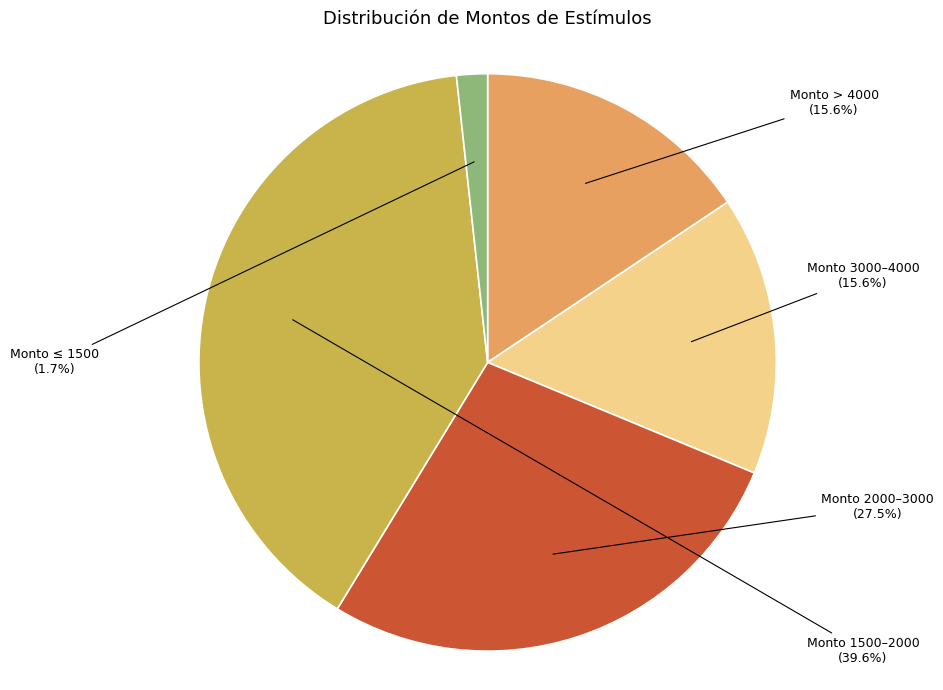

Is there any slice that represents more than half of the pie?

No